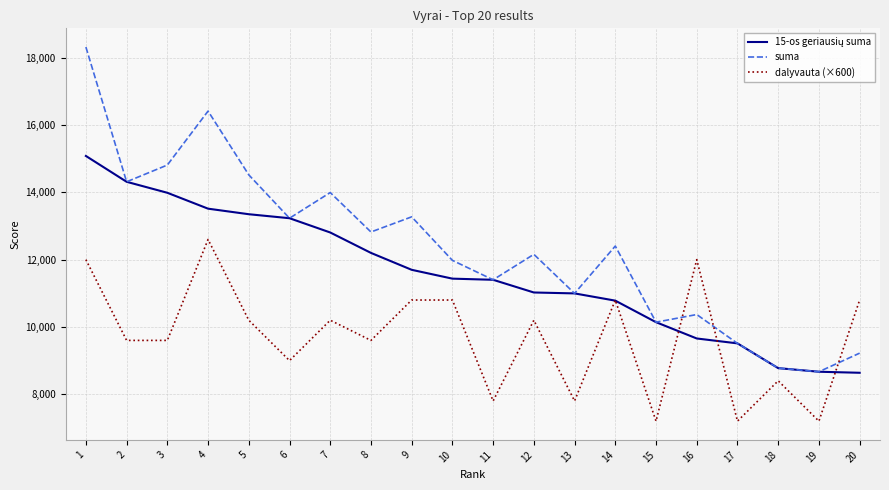

The value of suma at 6 is 3584.9. True or false?

False